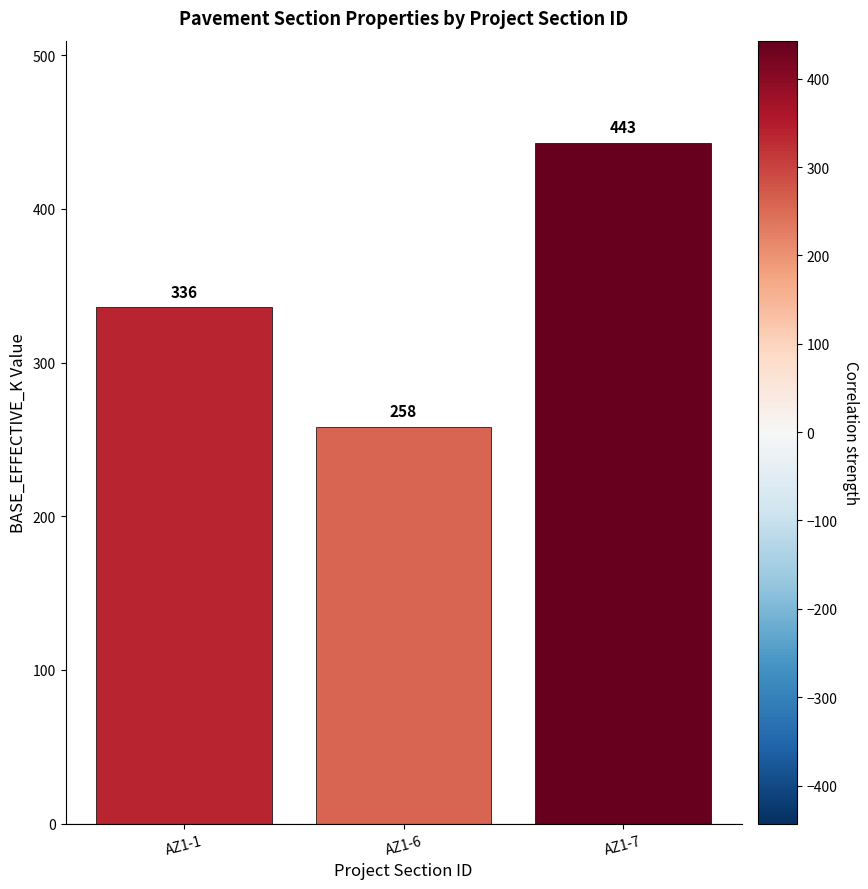

The value at AZ1-7 is 443. True or false?

True